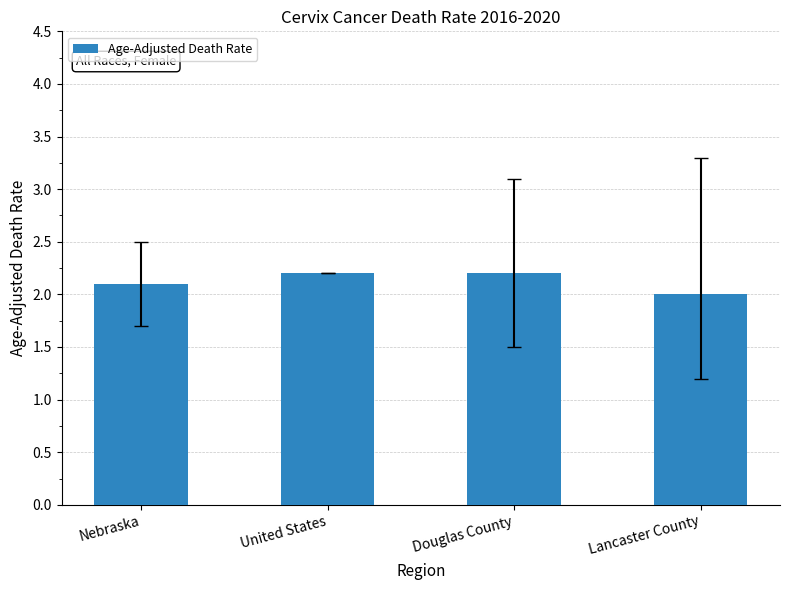

Where is the data nearest to the value 2?

Lancaster County